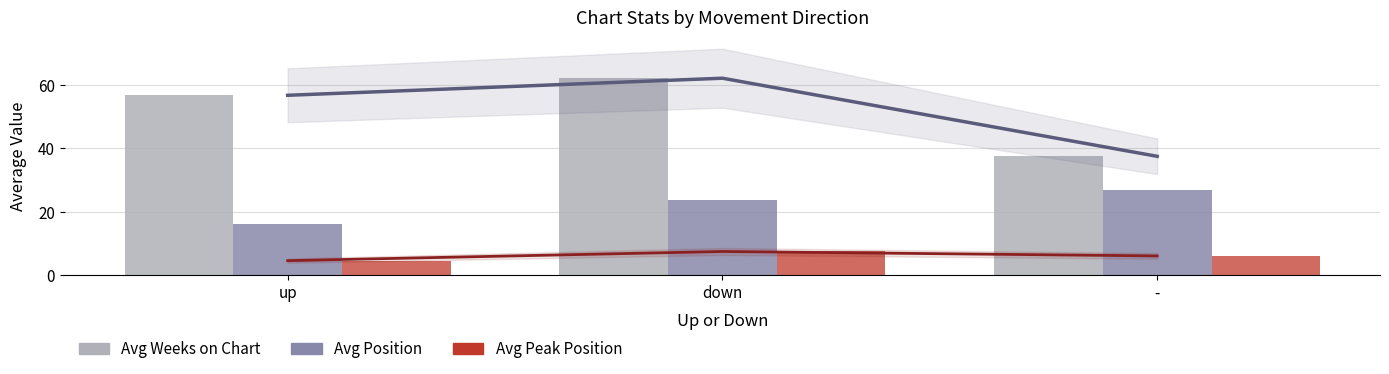

At how many categories does at least one series exceed 30?

3